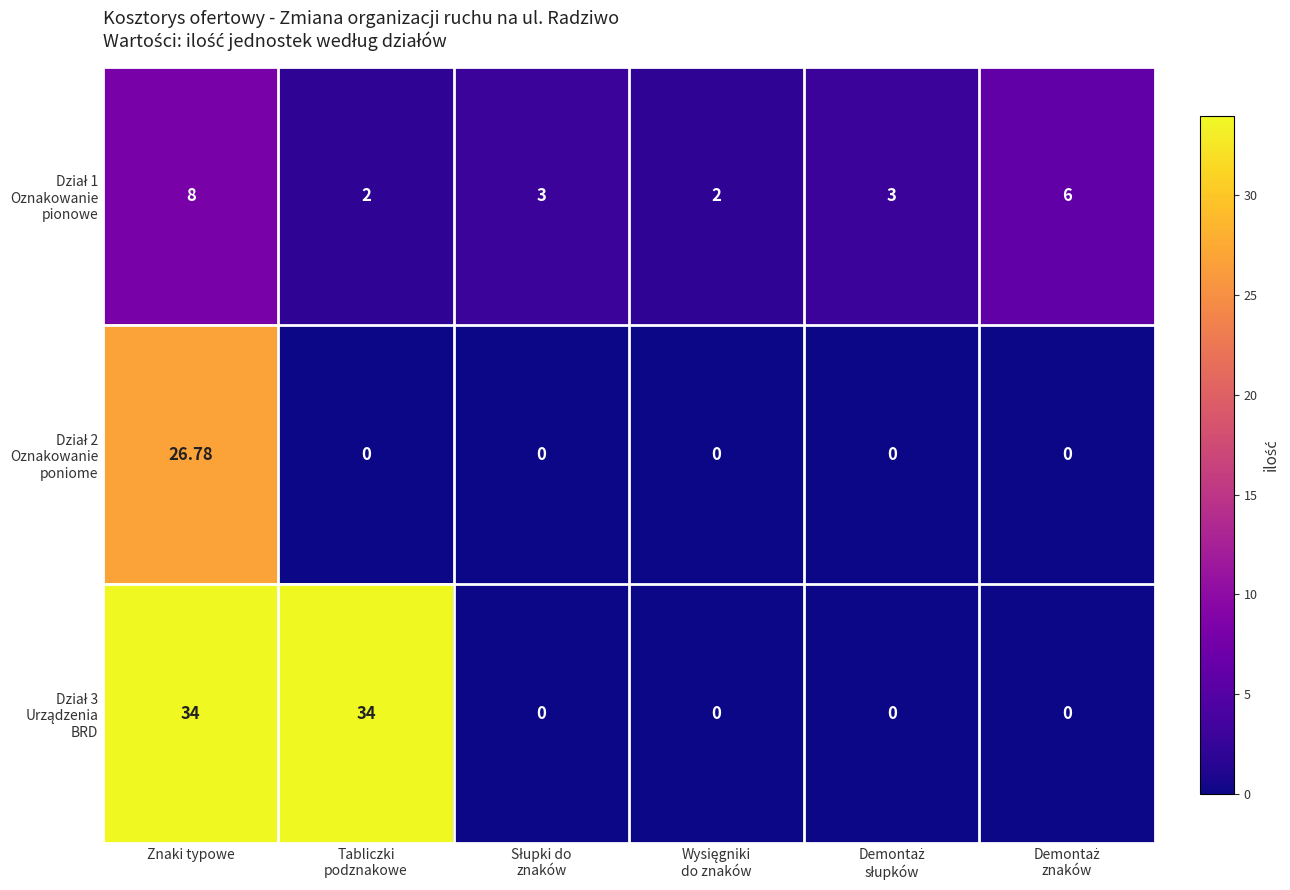

What is the total value across all series at Znaki typowe?

68.8